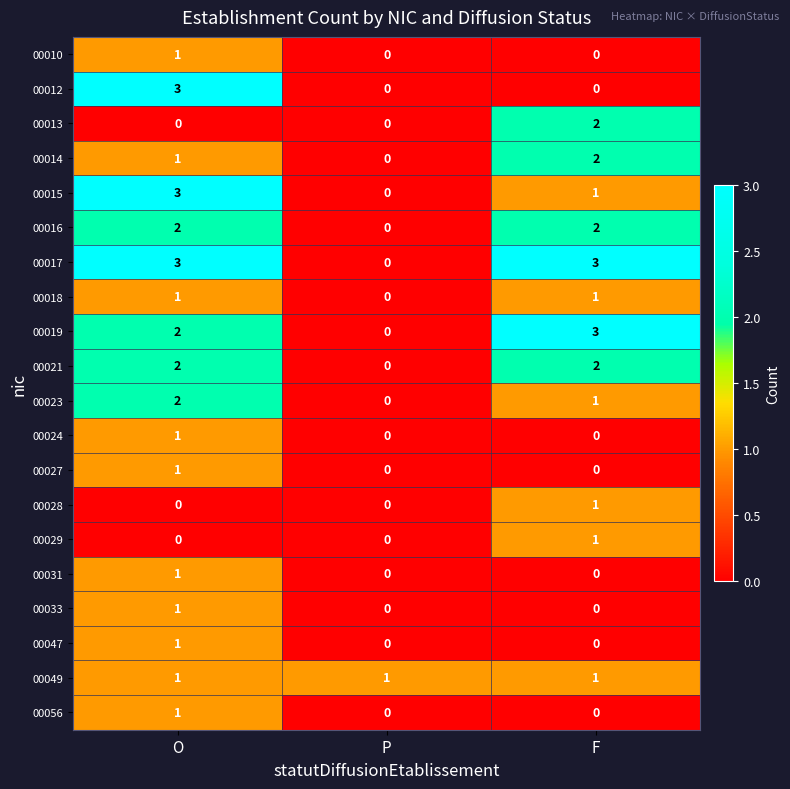

Count the 00028 values in the range 0 to 1.

3